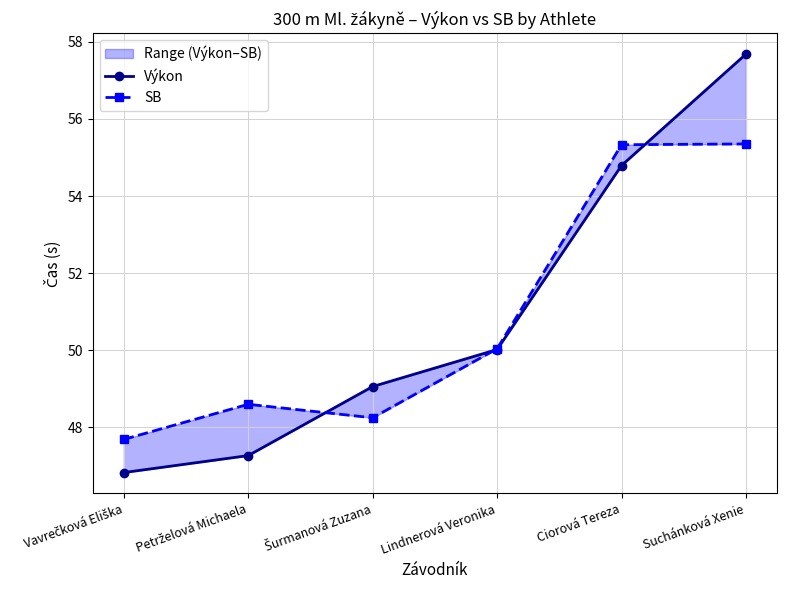

Reading left to right, transcribe all the data shown in this chart.

Výkon: Vavrečková Eliška=46.8	Petrželová Michaela=47.3	Šurmanová Zuzana=49.1	Lindnerová Veronika=50.0	Ciorová Tereza=54.8	Suchánková Xenie=57.7
SB: Vavrečková Eliška=47.7	Petrželová Michaela=48.6	Šurmanová Zuzana=48.2	Lindnerová Veronika=50.0	Ciorová Tereza=55.3	Suchánková Xenie=55.4